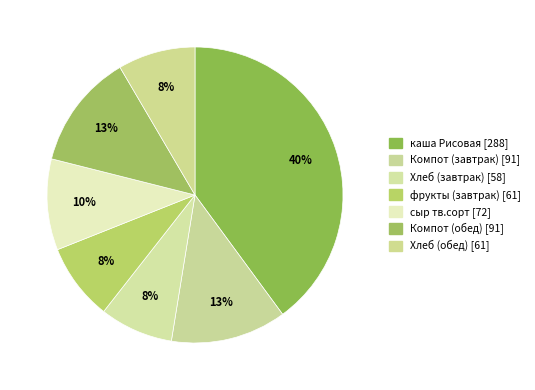

Count the number of slices in the pie.

7